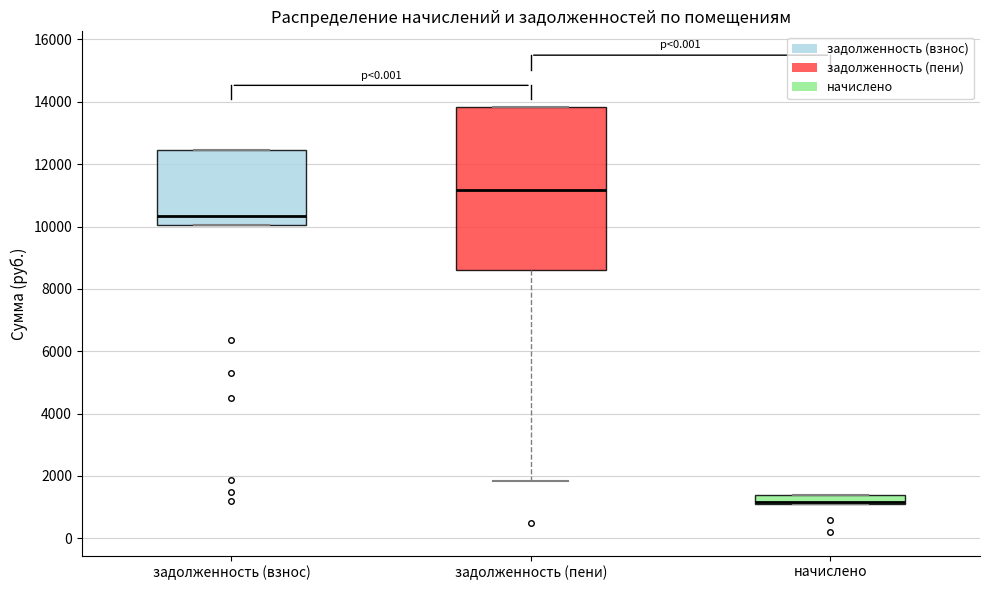

Where is the lower edge of the box for задолженность (пени) on the y-axis? The values are not printed on the chart, so give them approximately, as read against the axis.

8600